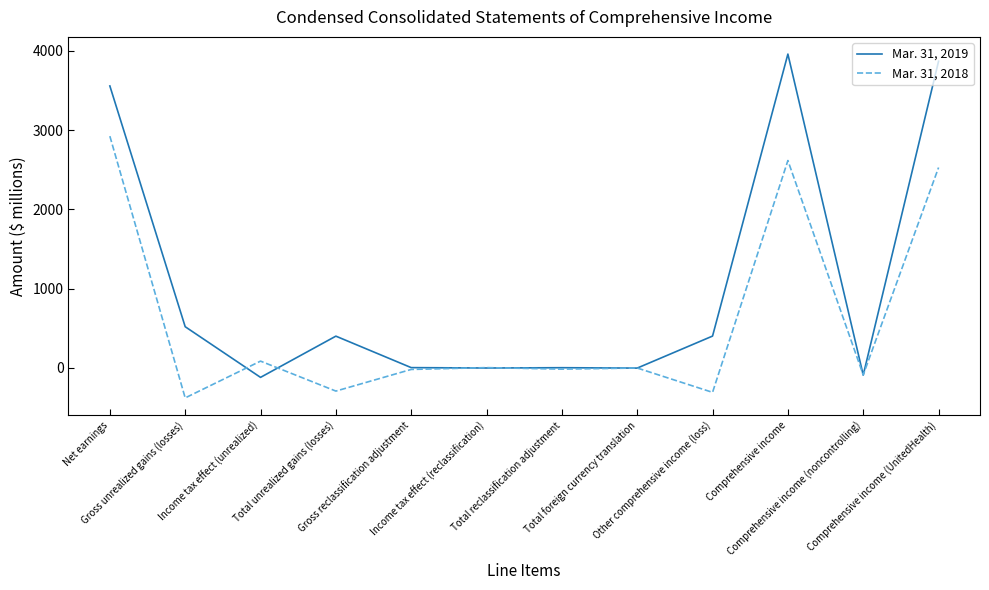

What are all the series names shown in the legend?

Mar. 31, 2019, Mar. 31, 2018